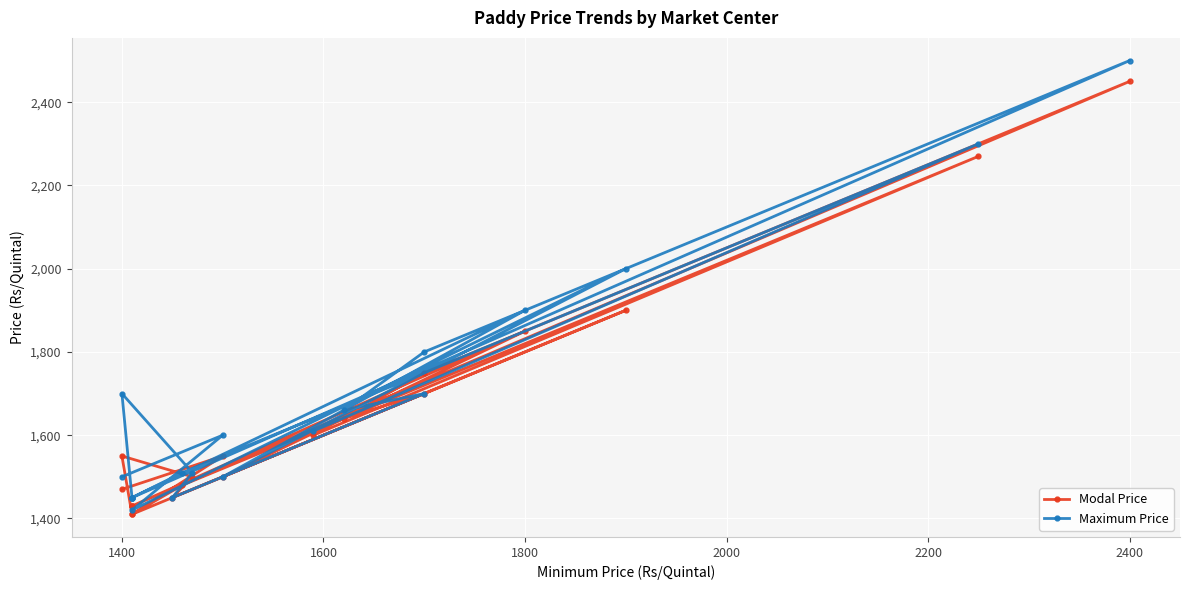

How many values in the Maximum Price series are below 1600?

10